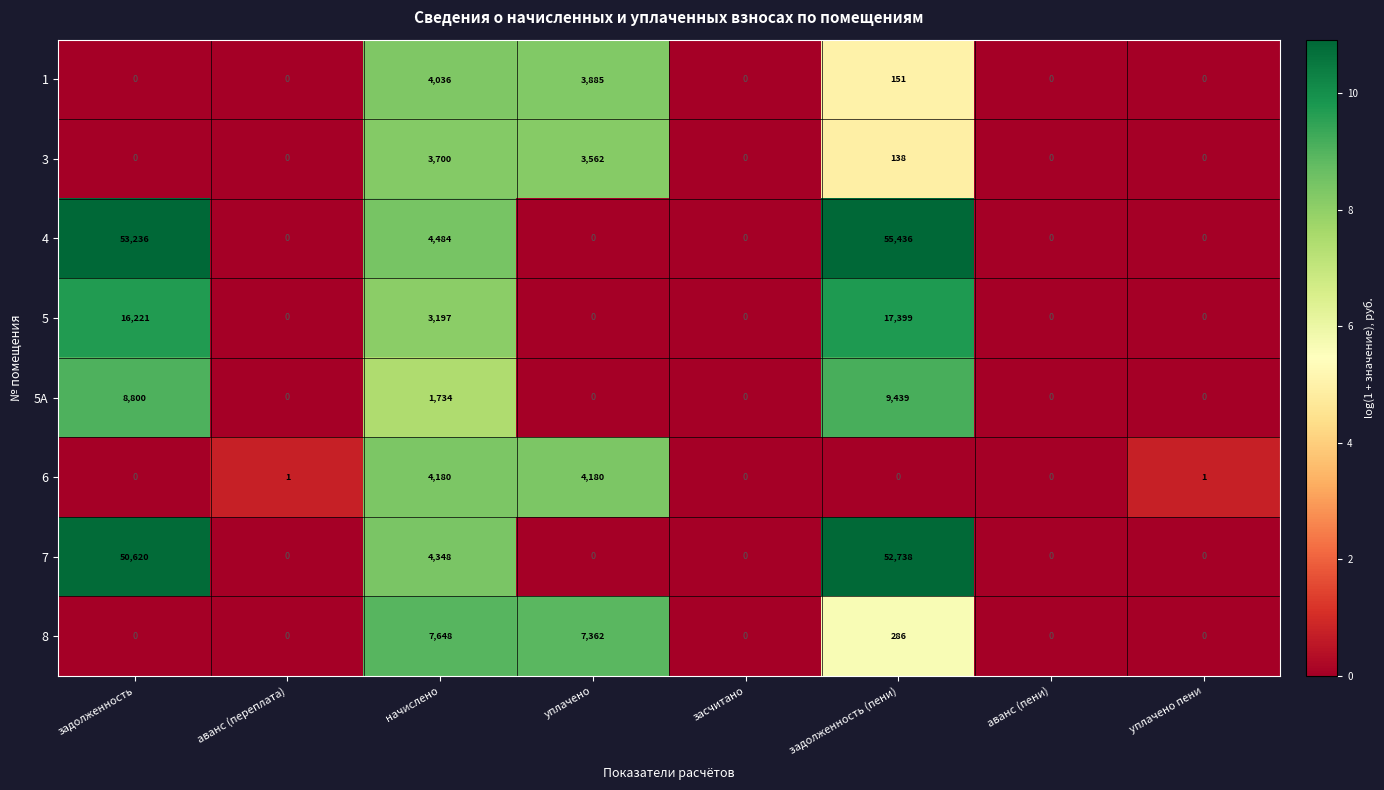

Which series has the largest range (max minus min)?

4